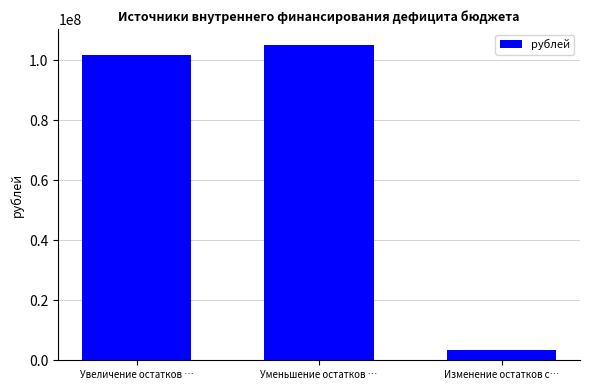

Between Уменьшение остатков … and Изменение остатков с…, which is larger?

Уменьшение остатков …